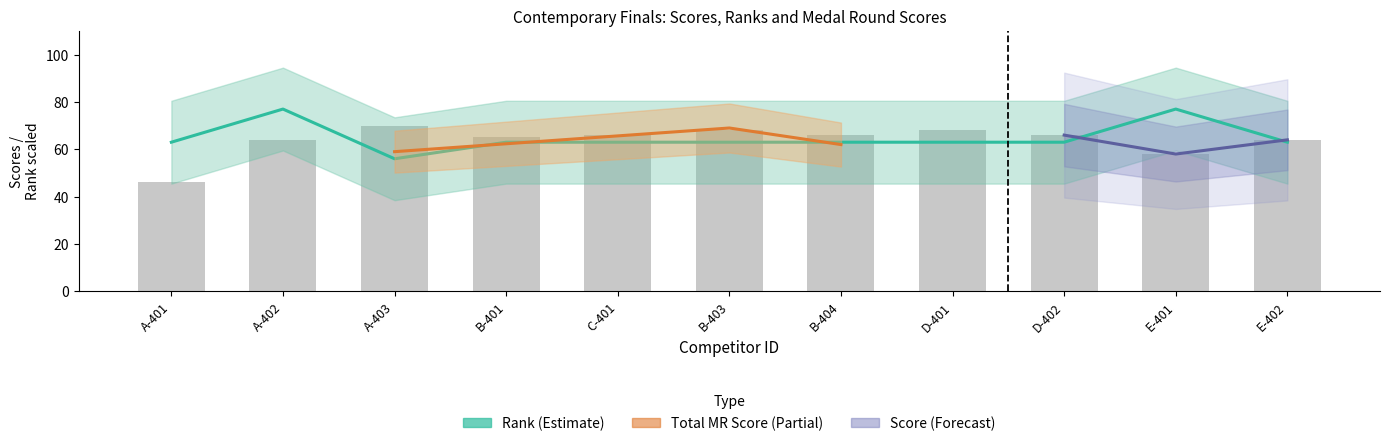

What is the label of the 3rd bar from the right?

D-402